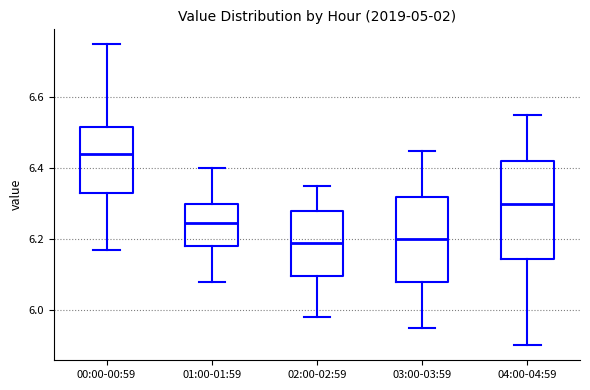

Reading left to right, read every box against the y-axis: the position of its median line, the range the box covers, and the ends of its whiskers. The values are not printed on the chart, so give them approximately, as read against the axis.

00:00-00:59: median 6.44, box 6.34 to 6.52, whiskers 6.18 to 6.76
01:00-01:59: median 6.24, box 6.18 to 6.30, whiskers 6.08 to 6.40
02:00-02:59: median 6.20, box 6.10 to 6.28, whiskers 5.98 to 6.36
03:00-03:59: median 6.20, box 6.08 to 6.32, whiskers 5.96 to 6.46
04:00-04:59: median 6.30, box 6.14 to 6.42, whiskers 5.90 to 6.56